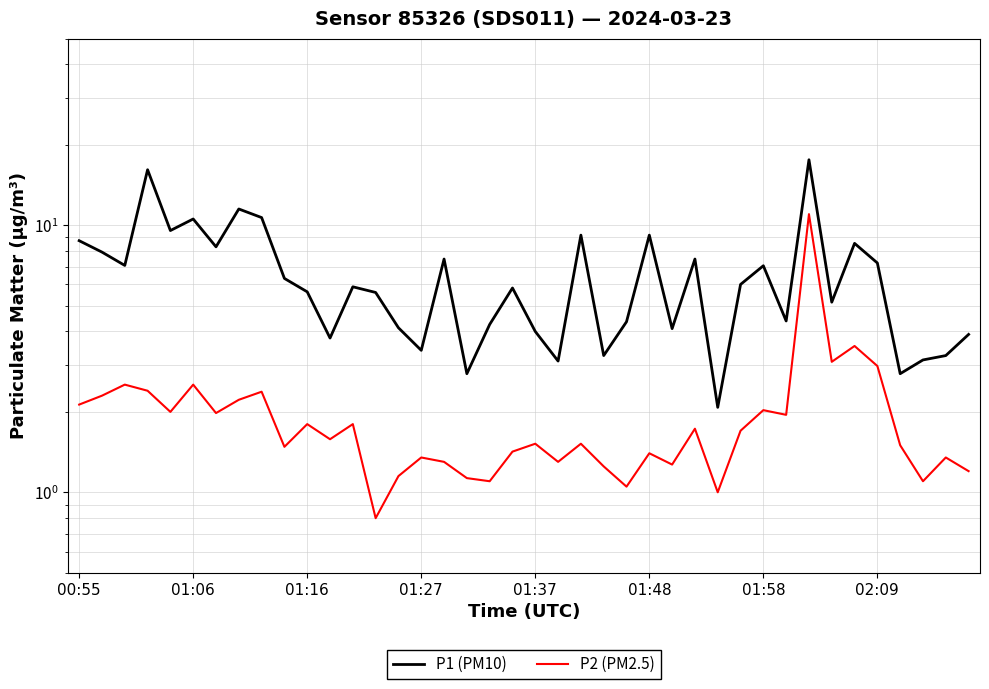

What position from the left is 12?

13